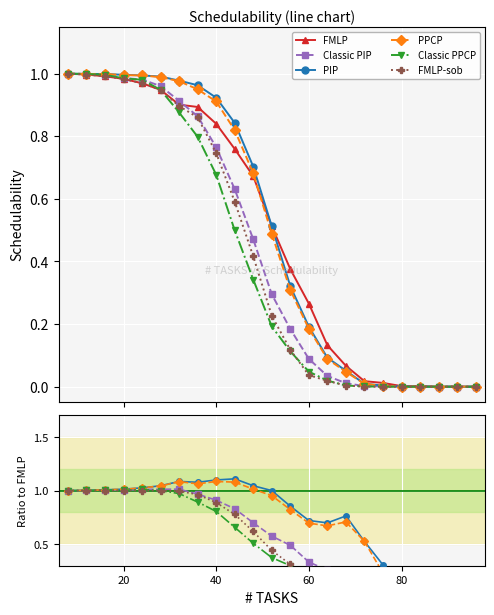

How many categories are shown in the chart?

23